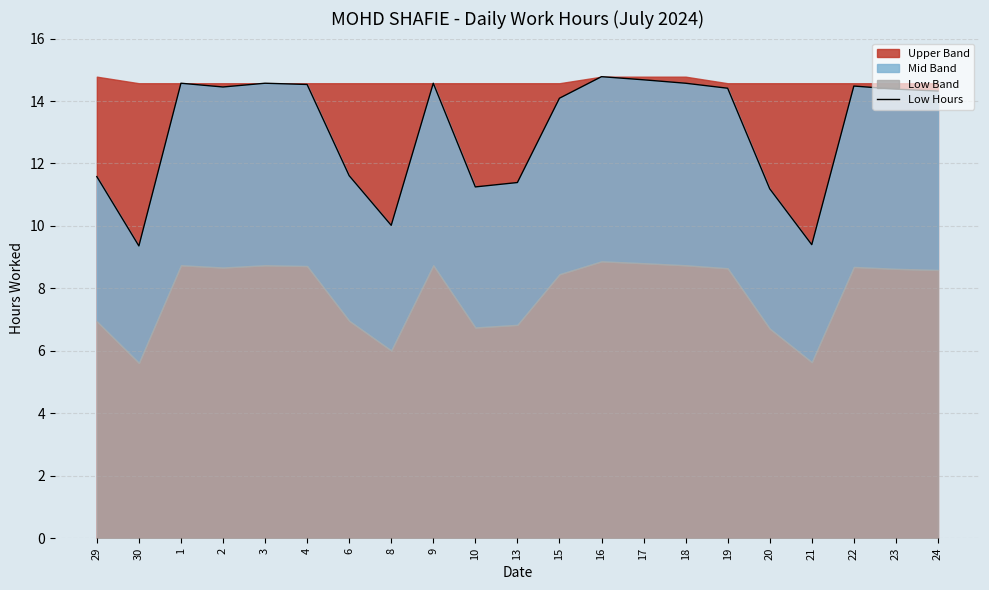

What is the ratio of the value at 23 to the value at 24?

1.0